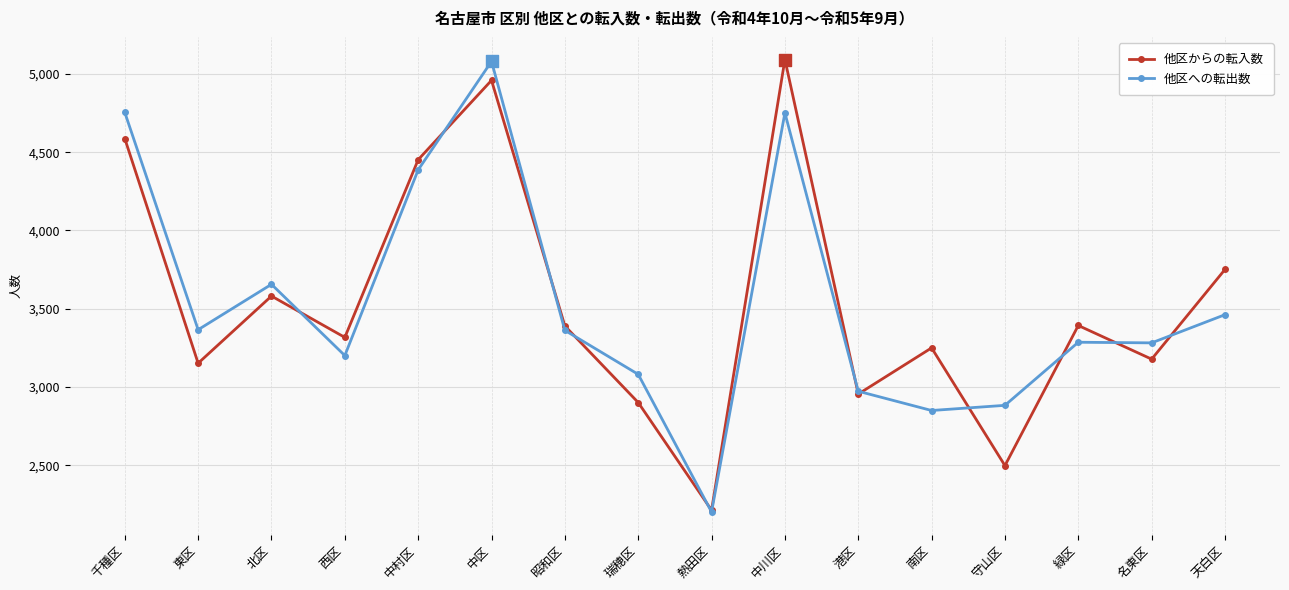

At which category is the sum across all series the highest?

中区